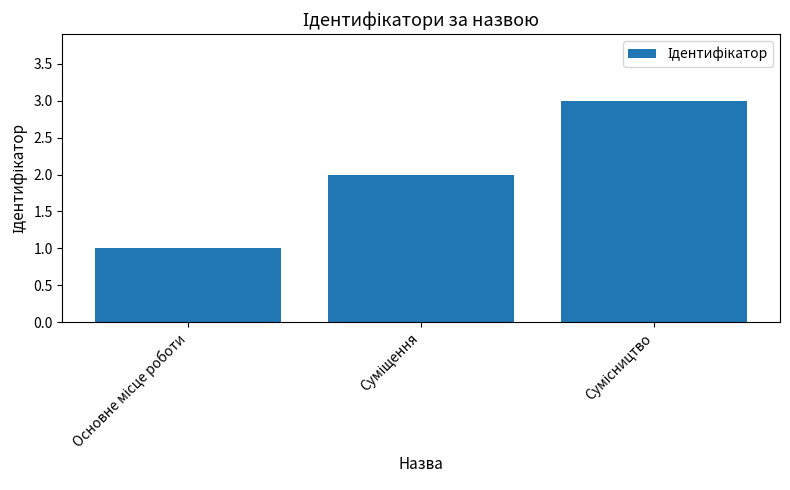

What is the sum of all values?

6